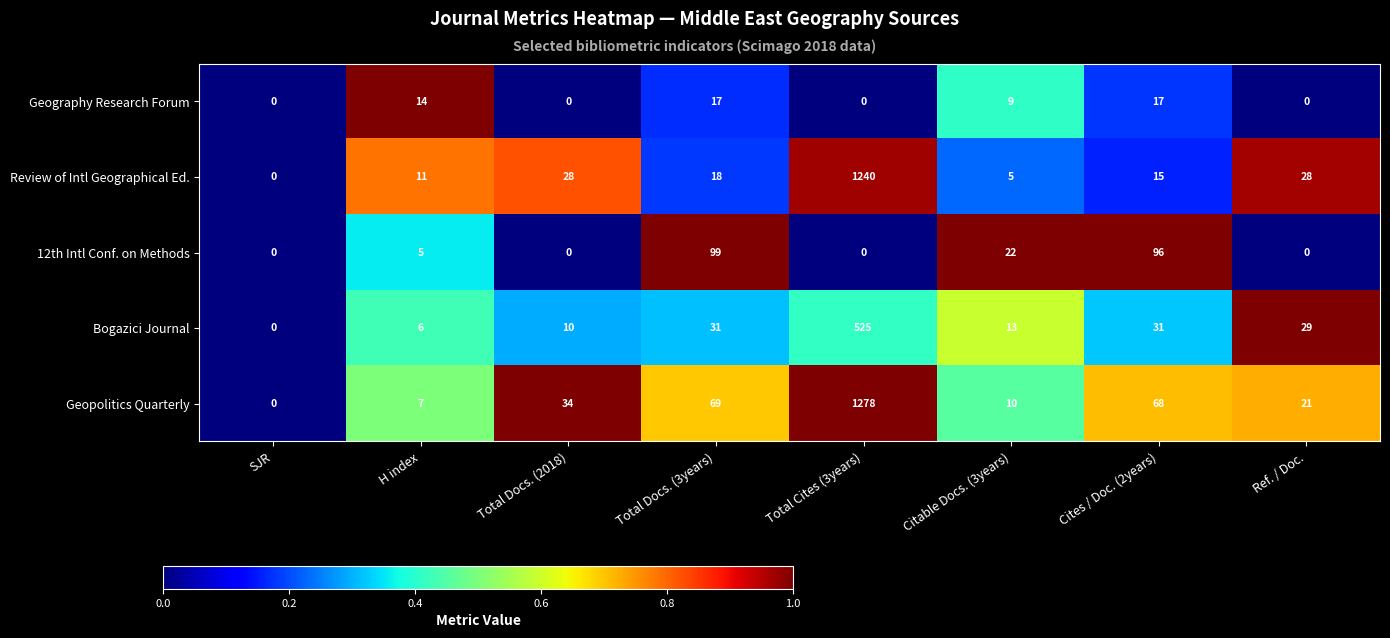

What is the difference between the maximum and minimum values in the Review of Intl Geographical Ed. series?

1240